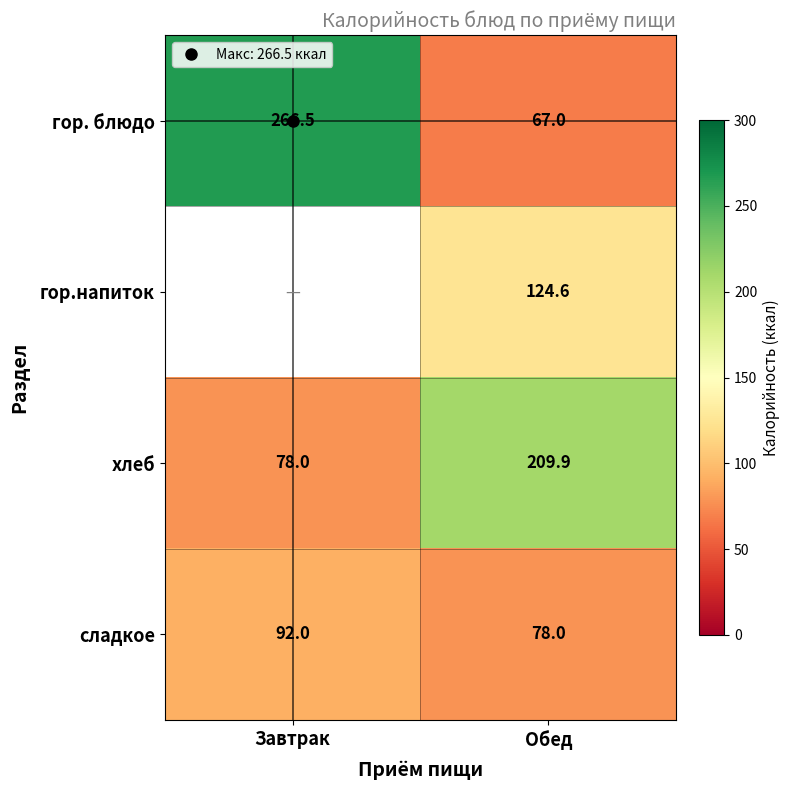

The value of гор. блюдо at Обед is 67.0. True or false?

True